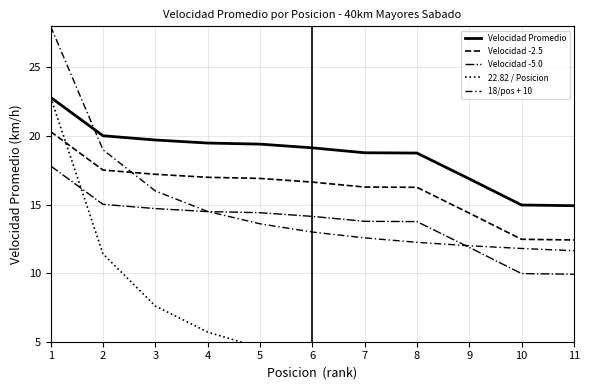

What is the average value of the Velocidad Promedio series?

18.6